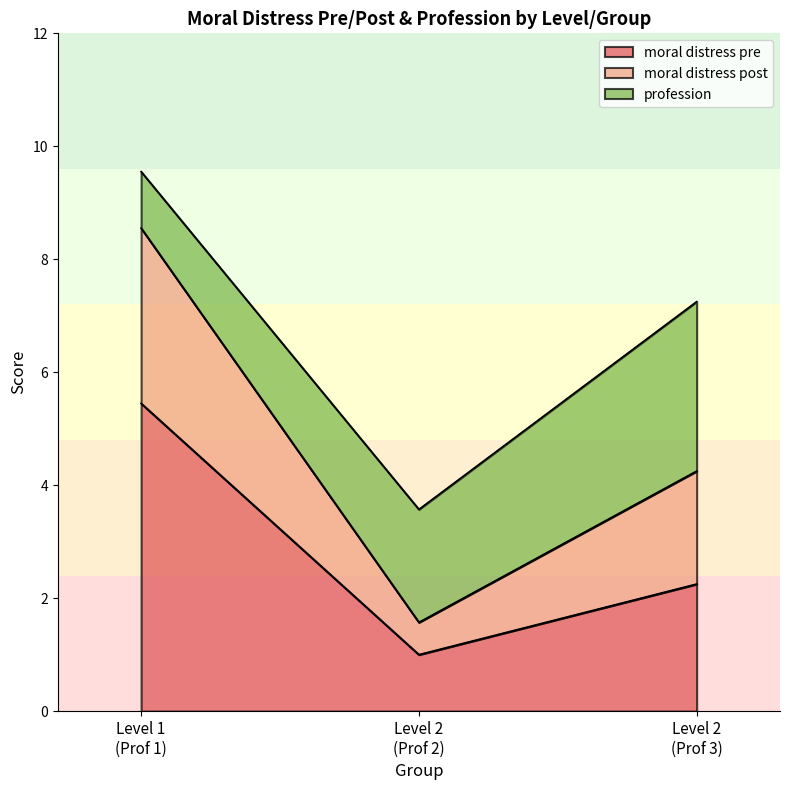

What is the difference between the maximum and second lowest values in the moral distress pre series?

3.2